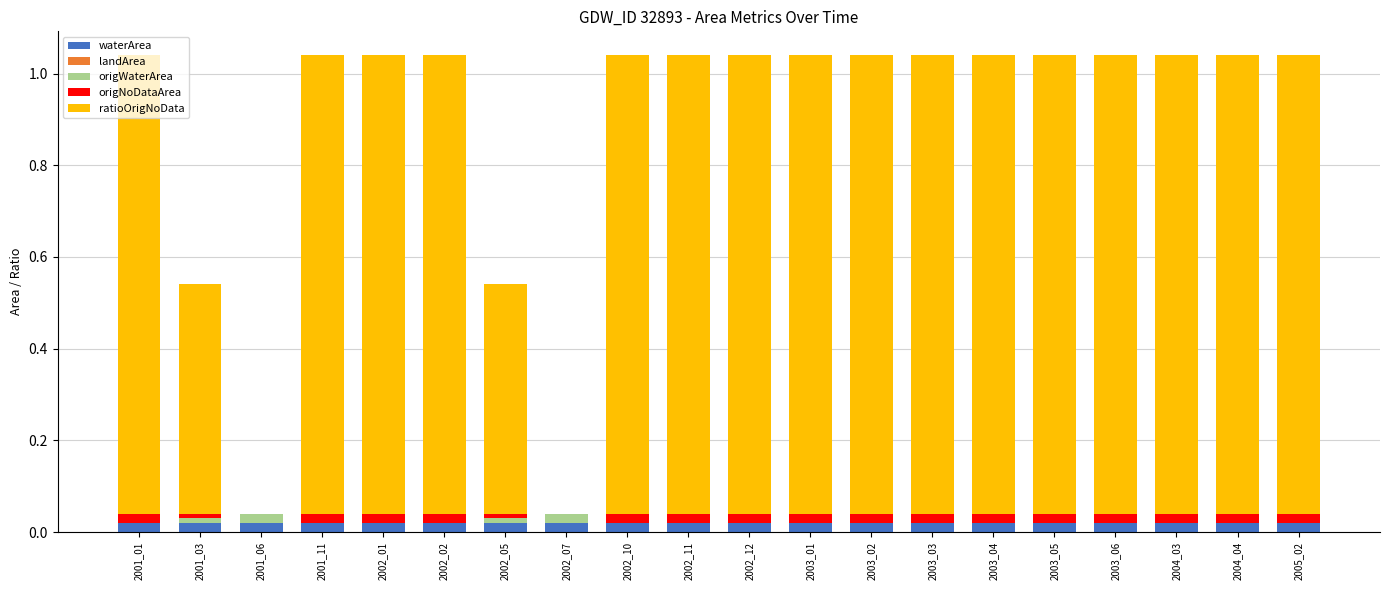

How many distinct data groups are displayed?

4